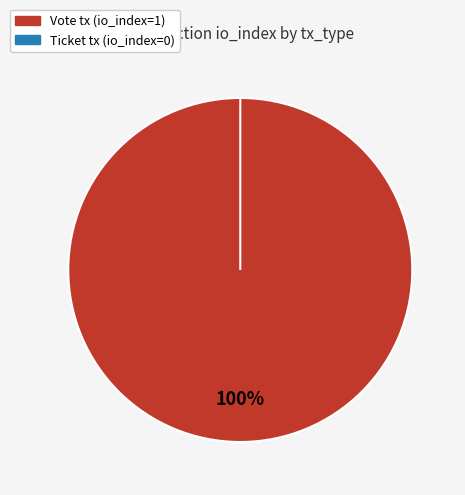

To the nearest percent, what percentage of the pie is Vote (tx_type)?

100%